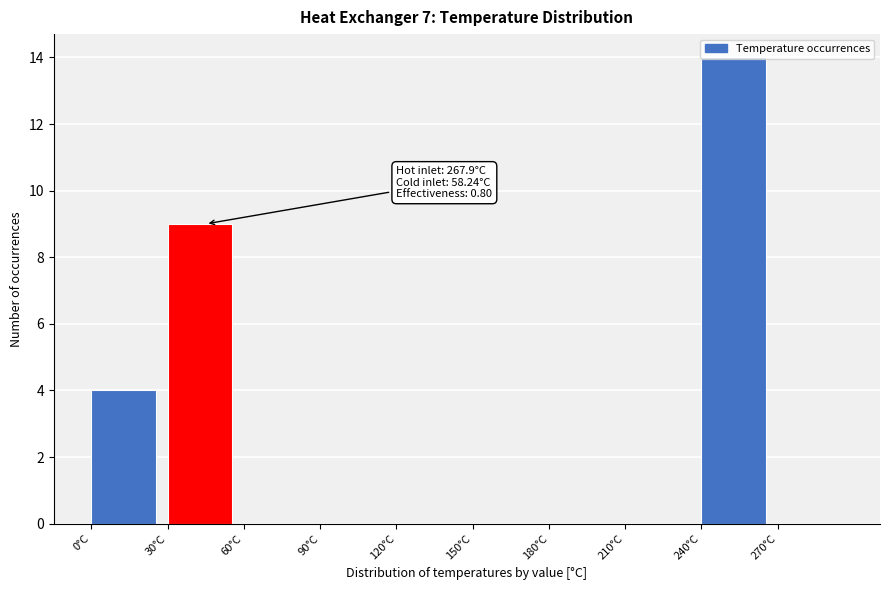

Over which range of the x-axis is the bar tallest?

240 to 270